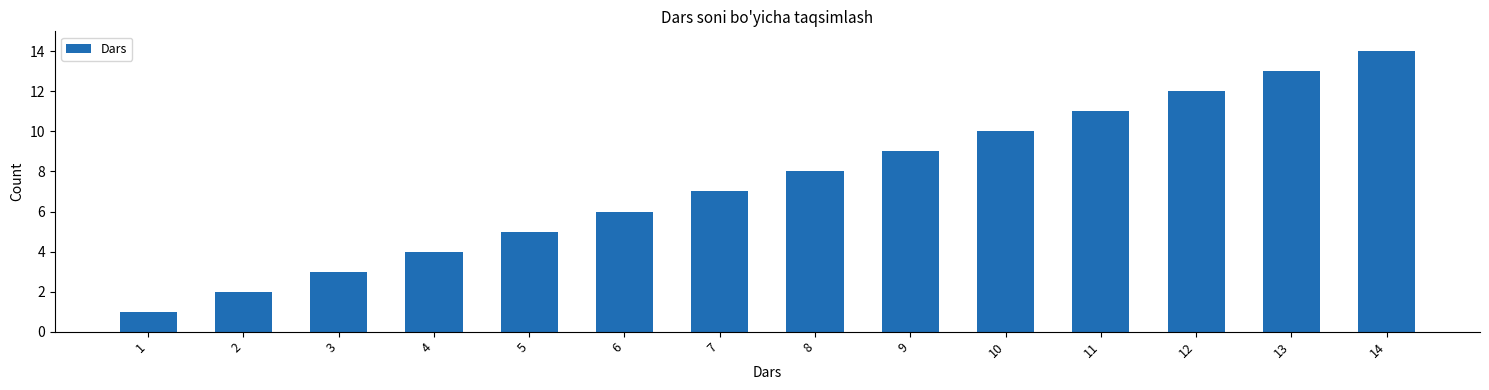

Reading left to right, list all the values displayed in this chart.

1	2	3	4	5	6	7	8	9	10	11	12	13	14